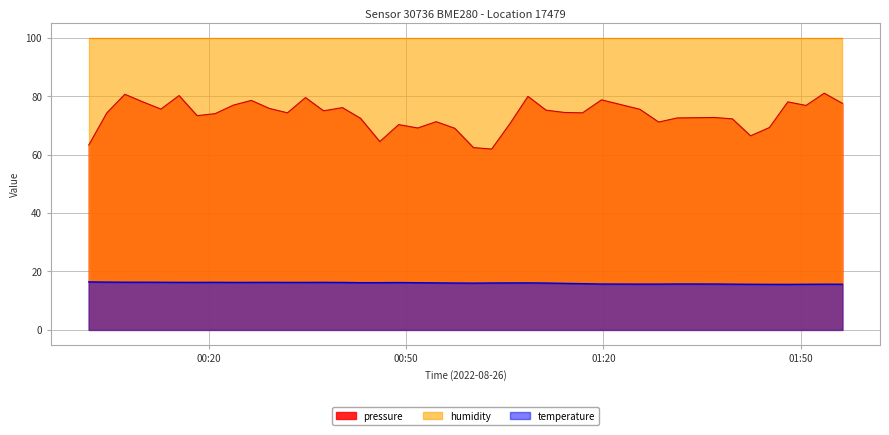

Between 2022-08-26T00:54:34 and 2022-08-26T01:03:00, which series saw the biggest shift?

pressure